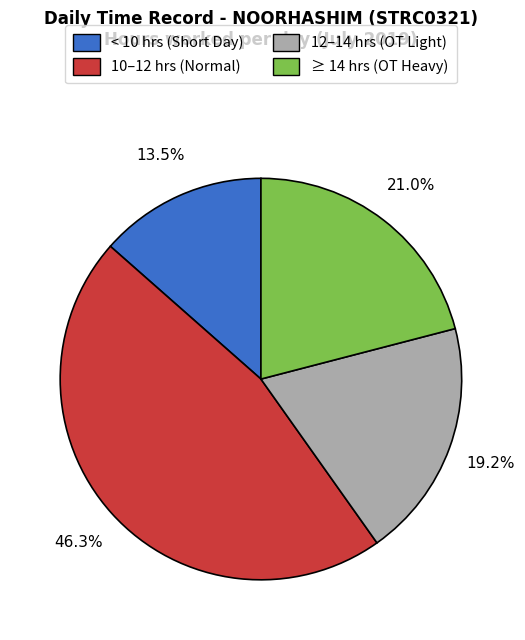

Is there a majority slice in this chart?

No